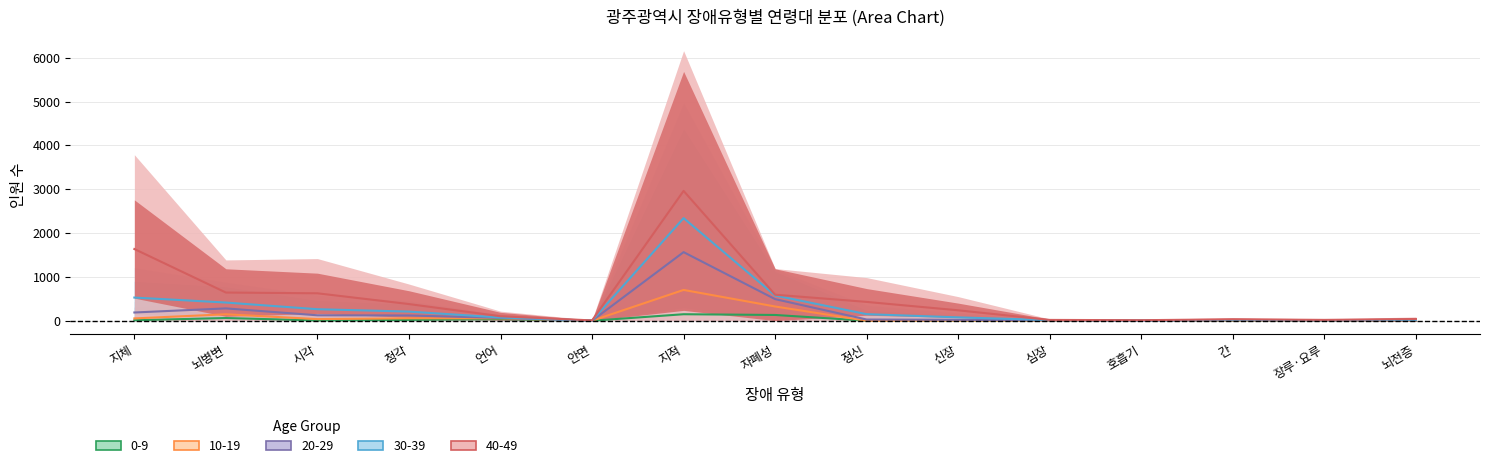

What is the difference between the maximum and minimum values in the 0-9 series?

148.4